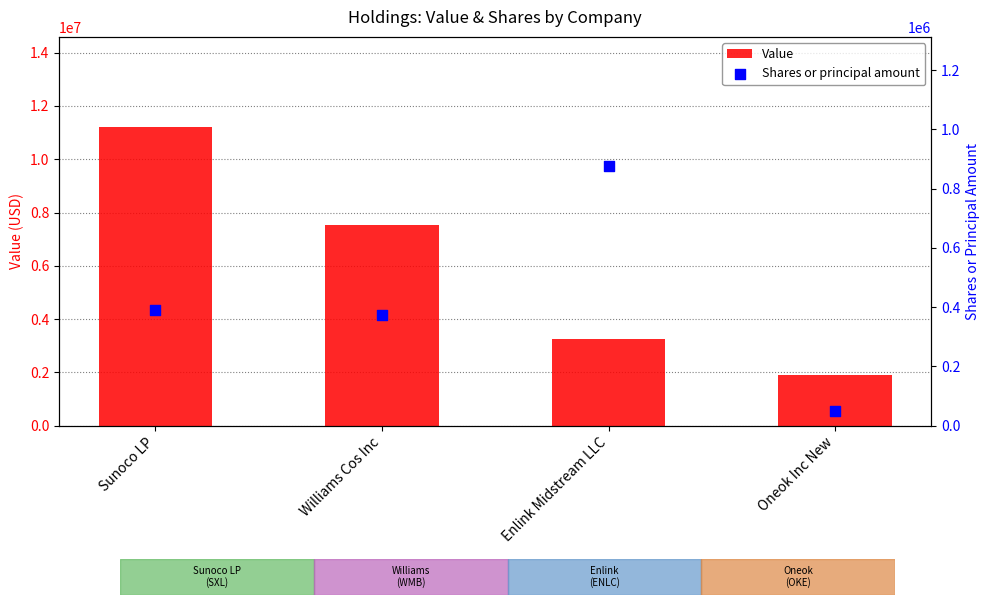

Is the value of Value at Sunoco LP greater than the value of Shares or principal amount at Williams Cos Inc?

Yes